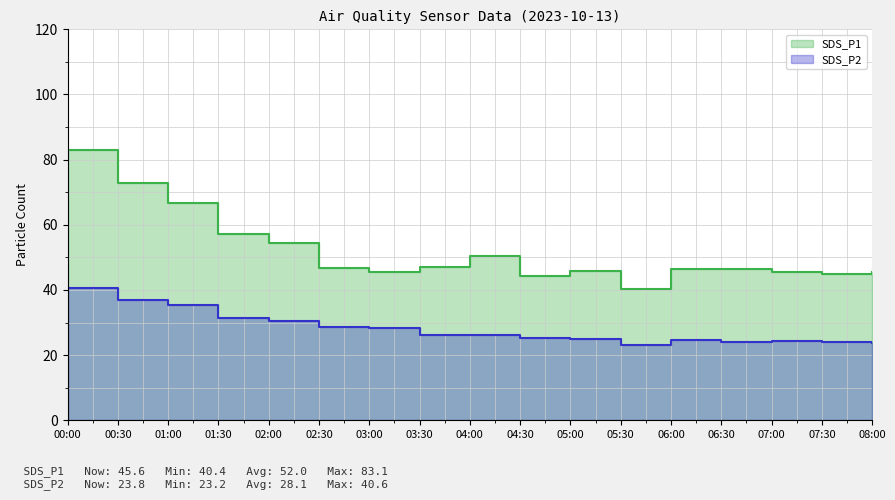

At how many categories does at least one series exceed 24?

17